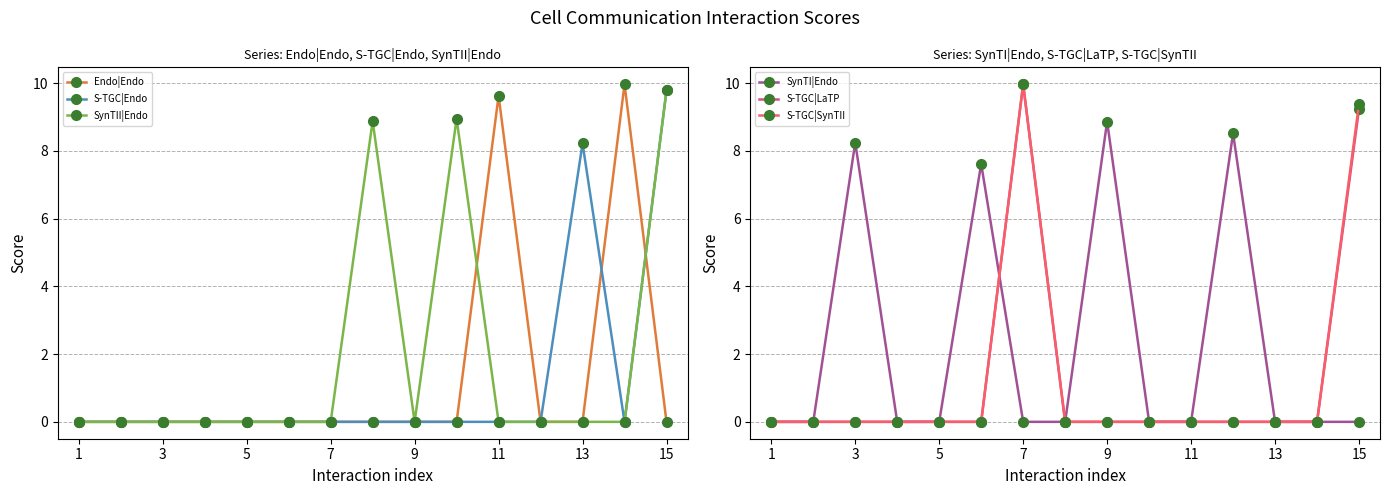

Reading left to right, extract all data points from this chart.

Endo|Endo: 0.0	0.0	0.0	0.0	0.0	0.0	0.0	0.0	0.0	0.0	9.6	0.0	0.0	10.0	0.0
S-TGC|Endo: 0.0	0.0	0.0	0.0	0.0	0.0	0.0	0.0	0.0	0.0	0.0	0.0	8.2	0.0	9.8
SynTII|Endo: 0.0	0.0	0.0	0.0	0.0	0.0	0.0	8.9	0.0	8.9	0.0	0.0	0.0	0.0	9.8
SynTI|Endo: 0.0	0.0	8.2	0.0	0.0	7.6	0.0	0.0	8.9	0.0	0.0	8.5	0.0	0.0	0.0
S-TGC|LaTP: 0.0	0.0	0.0	0.0	0.0	0.0	10.0	0.0	0.0	0.0	0.0	0.0	0.0	0.0	9.2
S-TGC|SynTII: 0.0	0.0	0.0	0.0	0.0	0.0	10.0	0.0	0.0	0.0	0.0	0.0	0.0	0.0	9.4